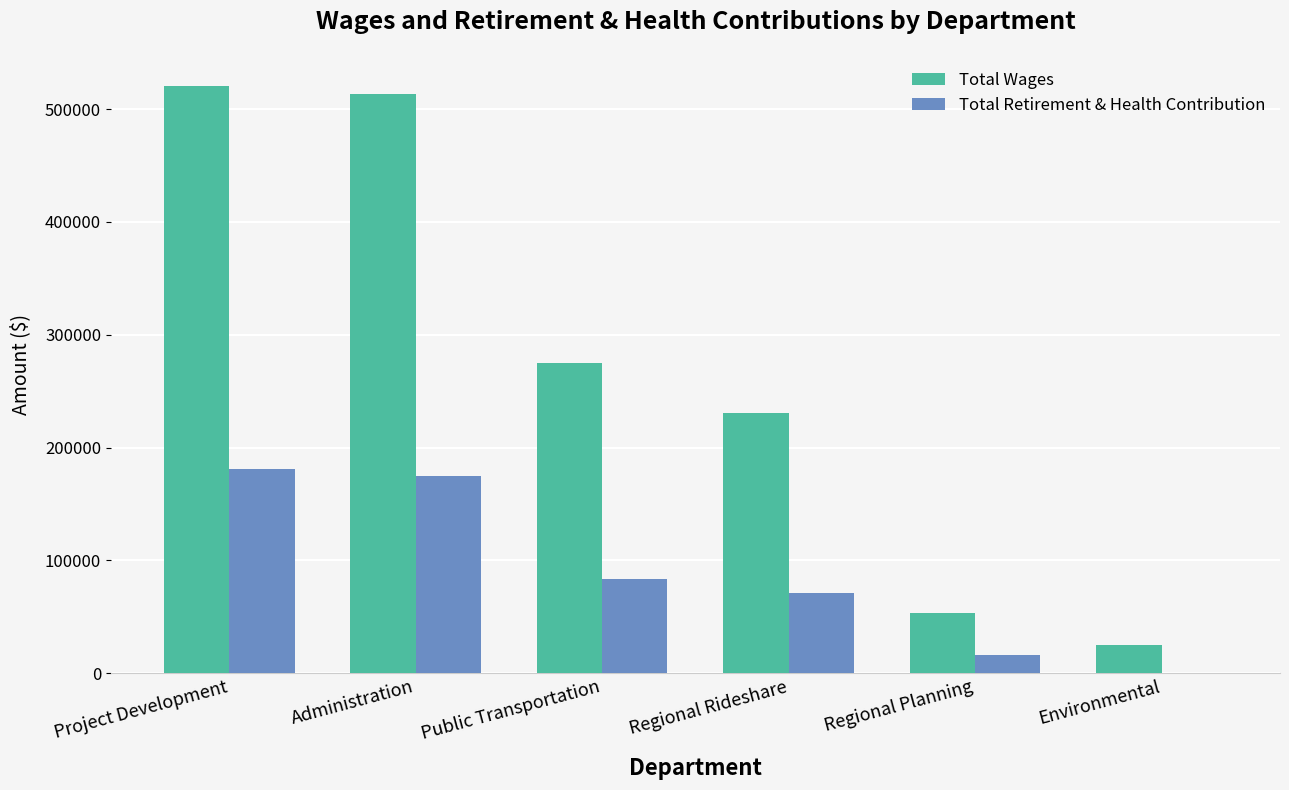

What is the sum of the Total Wages values at Project Development and Regional Rideshare?

751002